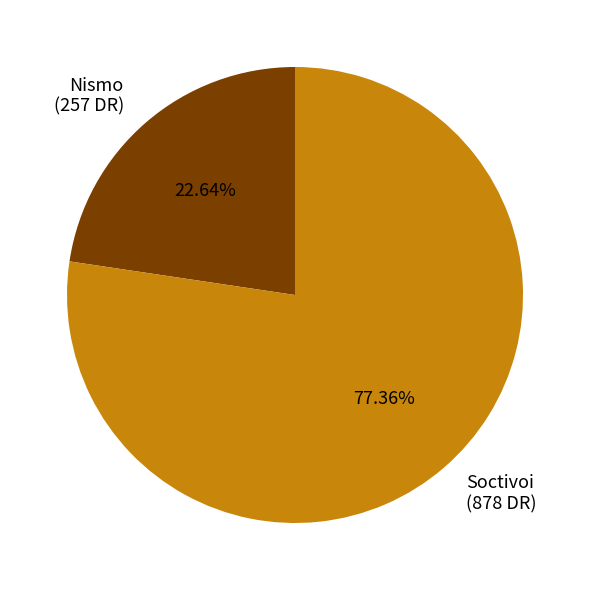

What is the total percentage of Soctivoi and Nismo?

100.0%